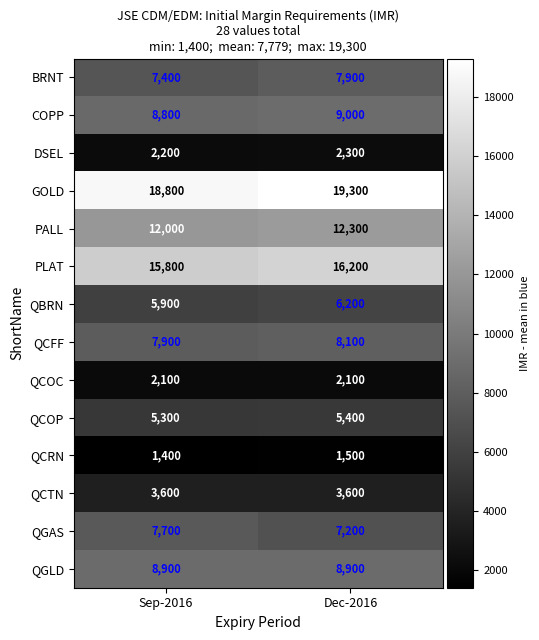

What is the sum of the QCOC values at Sep-2016 and Dec-2016?

4200